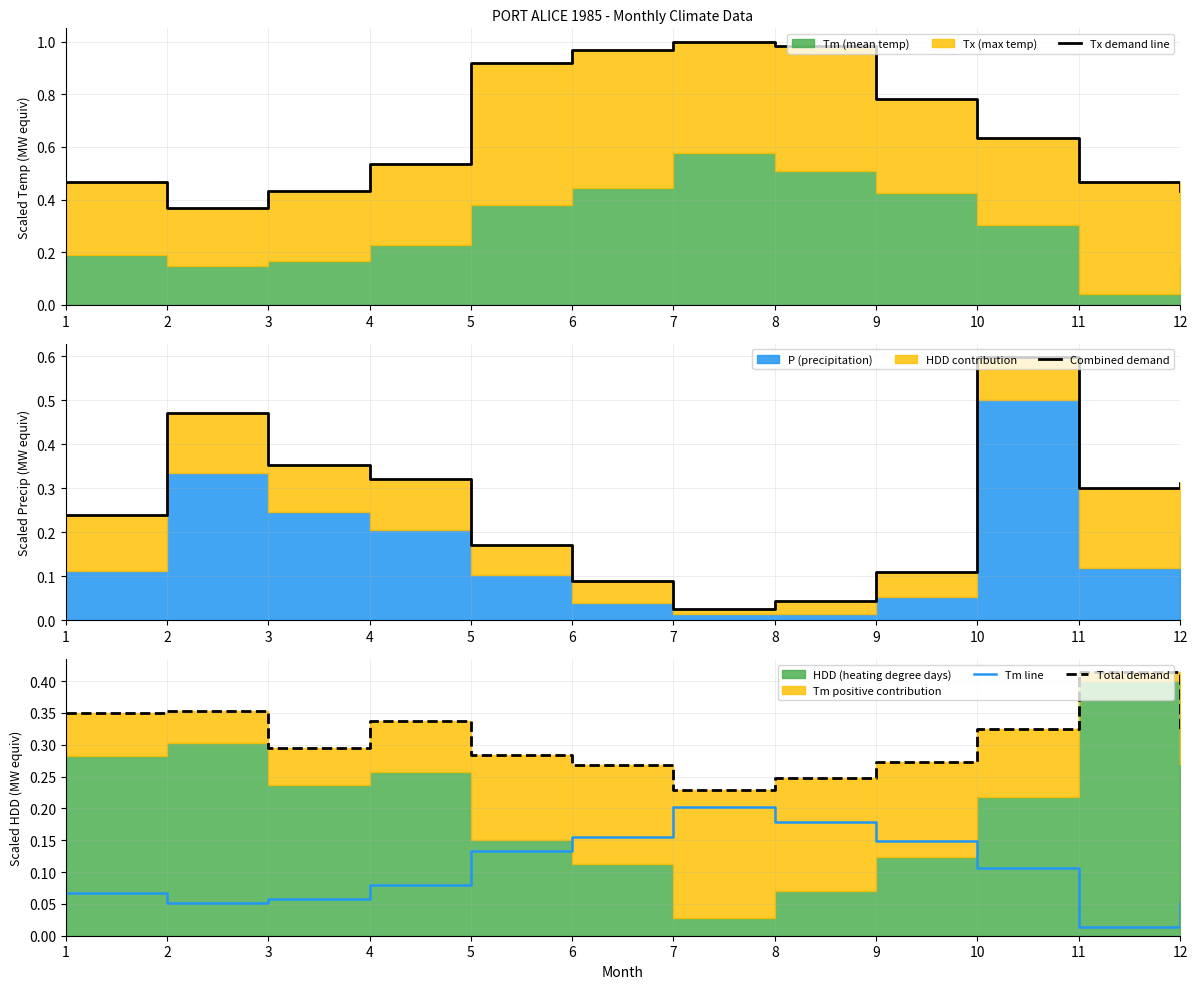

Which category has the highest value in the Tx demand line series?

7